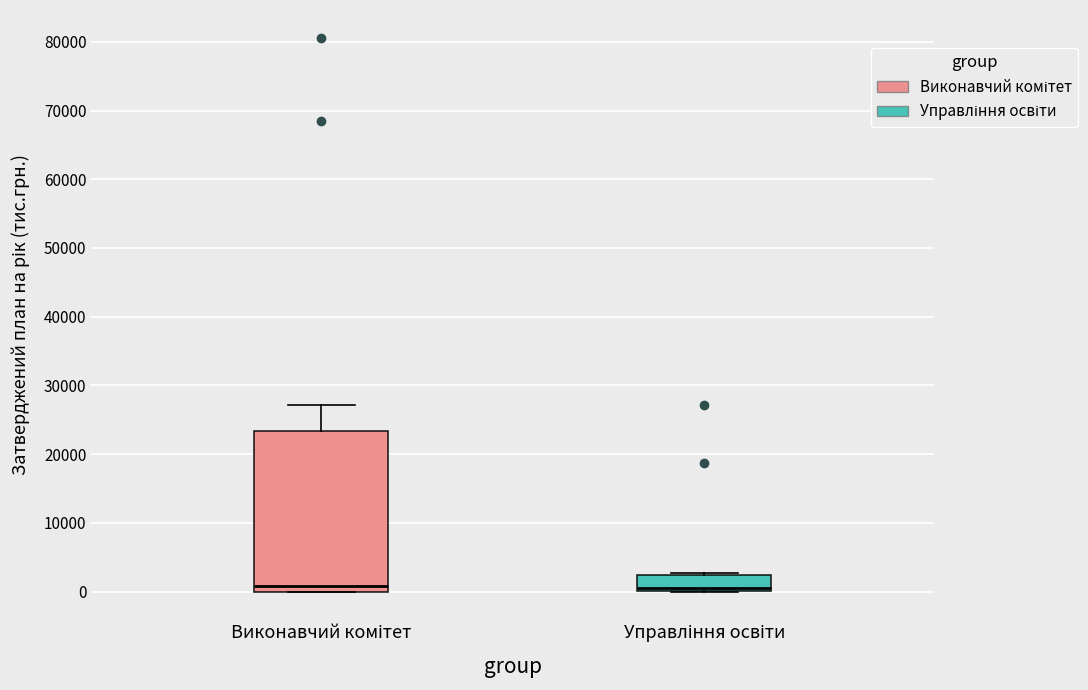

Where is the lower edge of the box for Виконавчий комітет on the y-axis? The values are not printed on the chart, so give them approximately, as read against the axis.

0